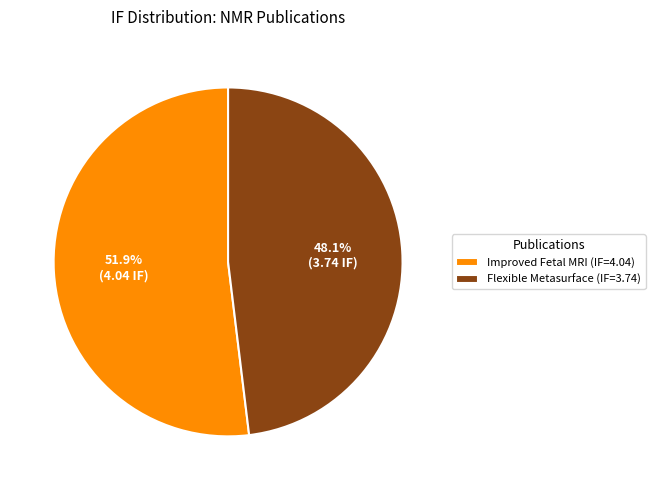

Does Improved Fetal MRI (IF=4.04) represent more than half of the total?

Yes